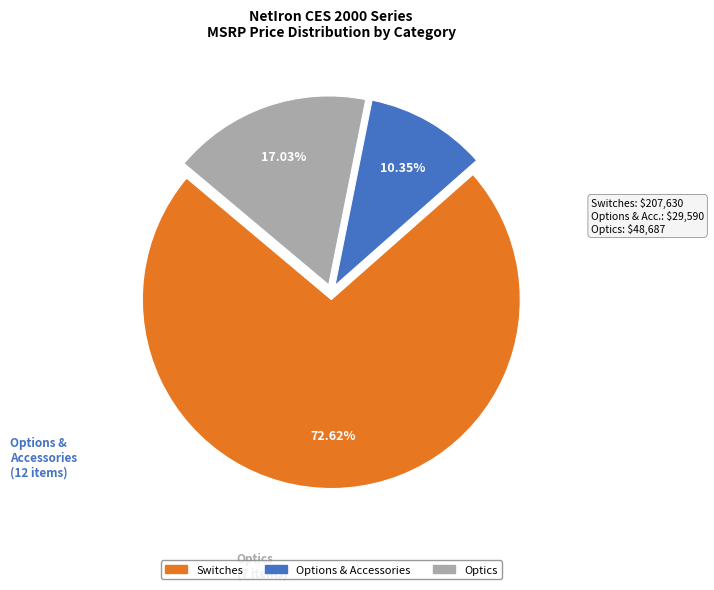

Does any single category account for the majority?

Yes